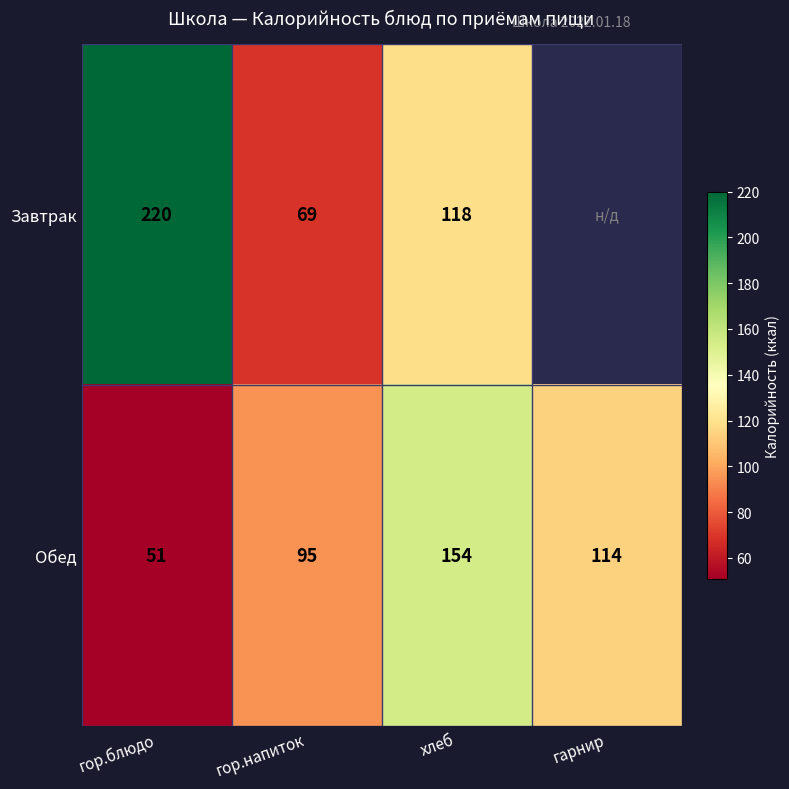

The value of Обед at гор.блюдо is 20.6. True or false?

False